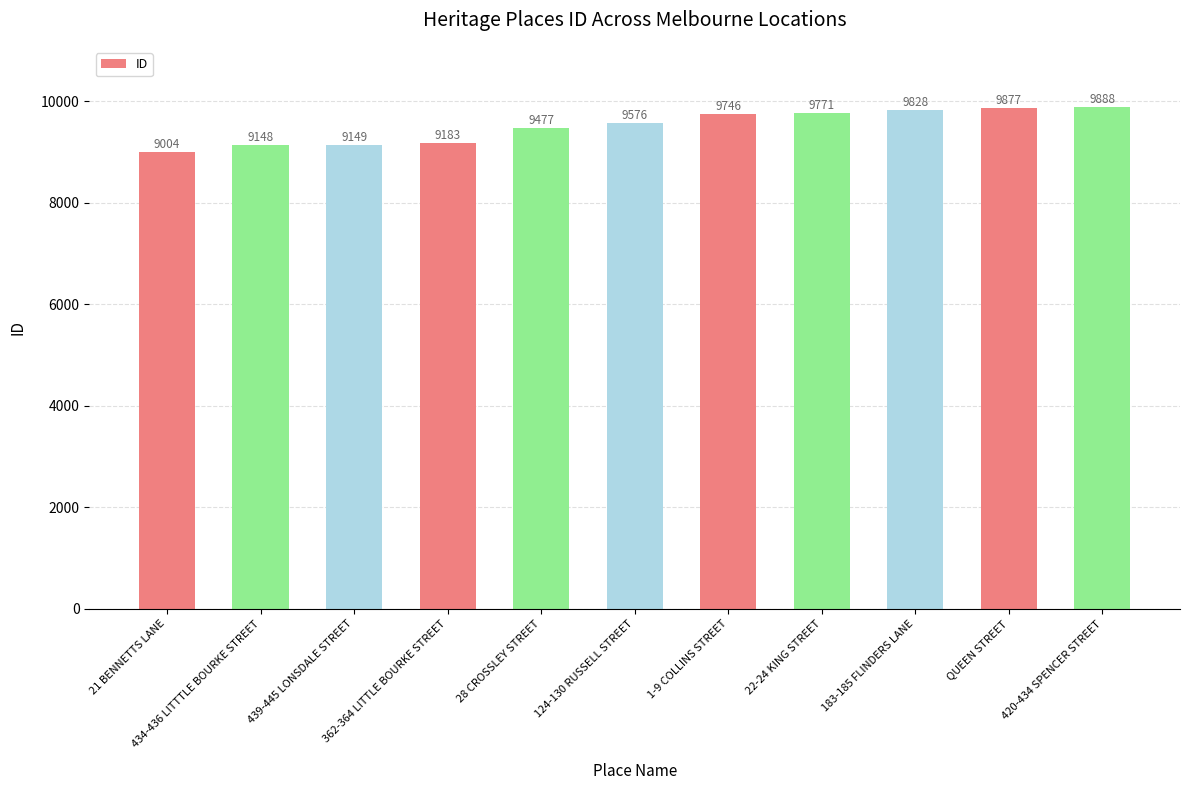

Reading left to right, what are all the values shown in this chart?

9004	9148	9149	9183	9477	9576	9746	9771	9828	9877	9888